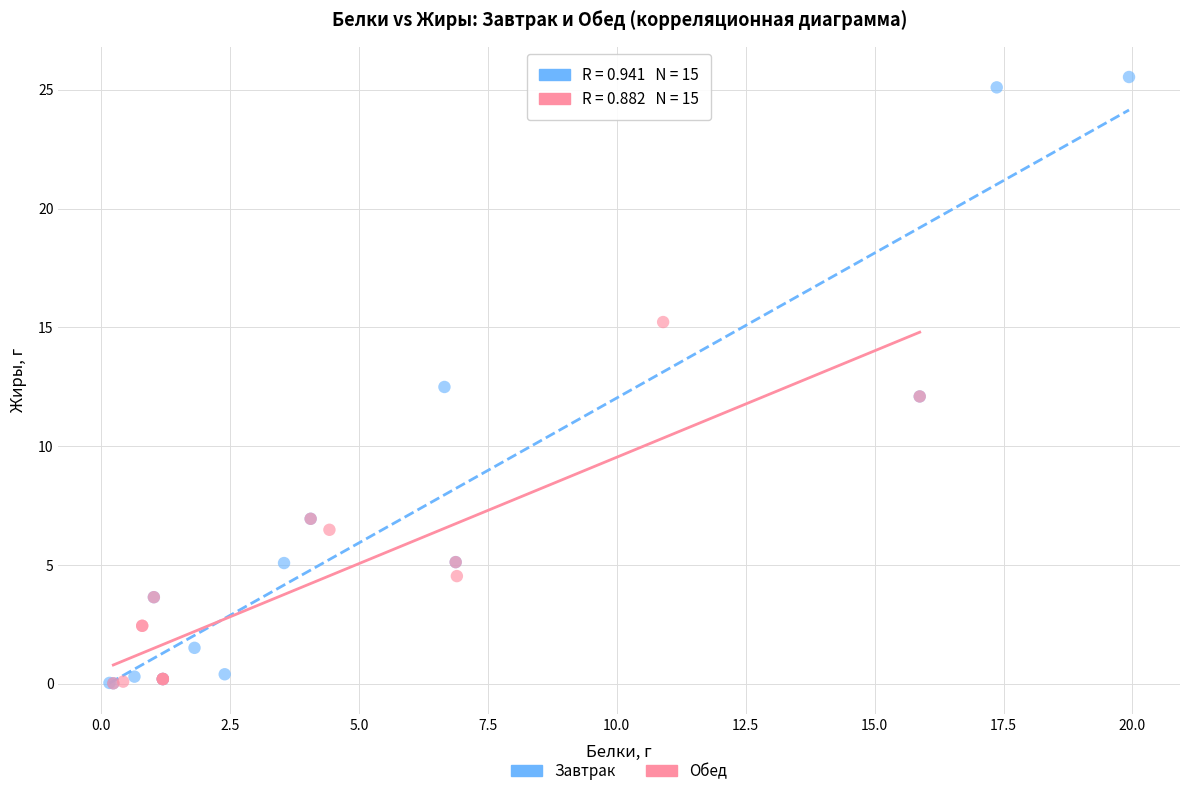

Which series has the widest spread of Y values?

Завтрак